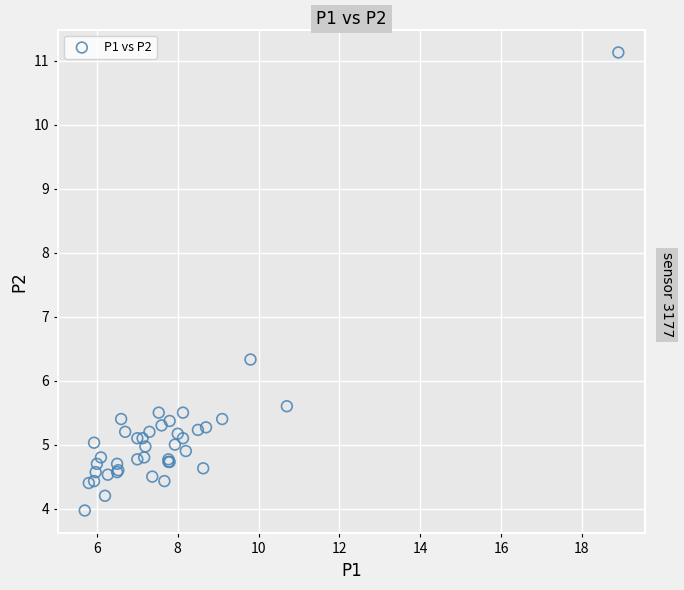

What Y value in the scatter plot is closest to 7?

6.3